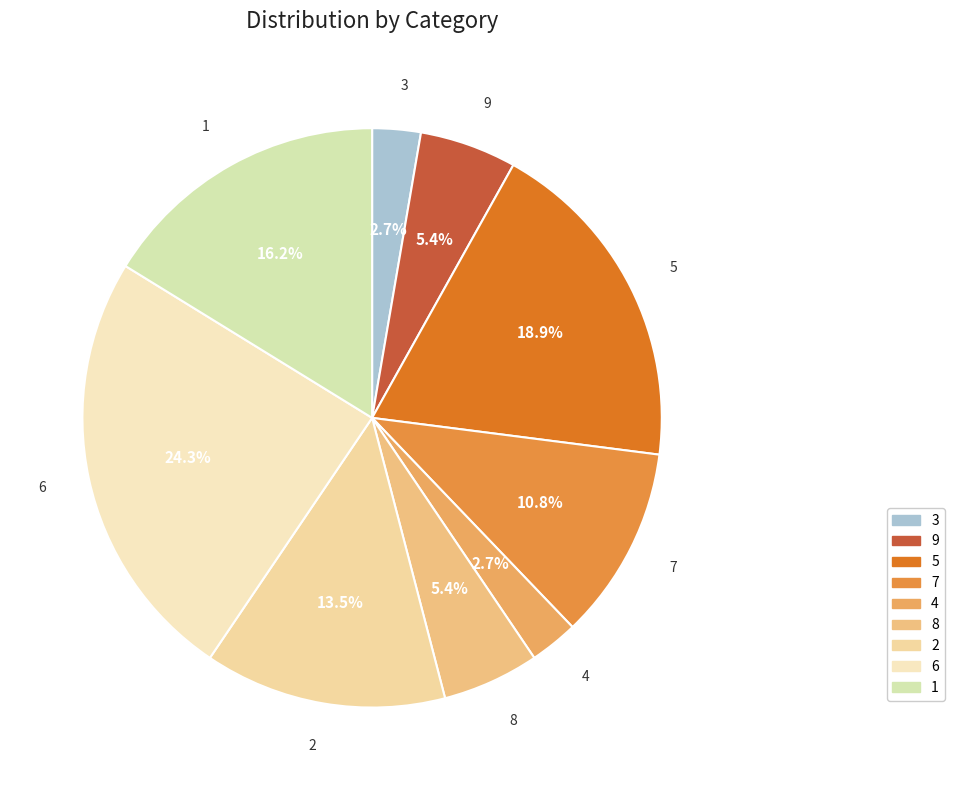

Count the number of slices in the pie.

9